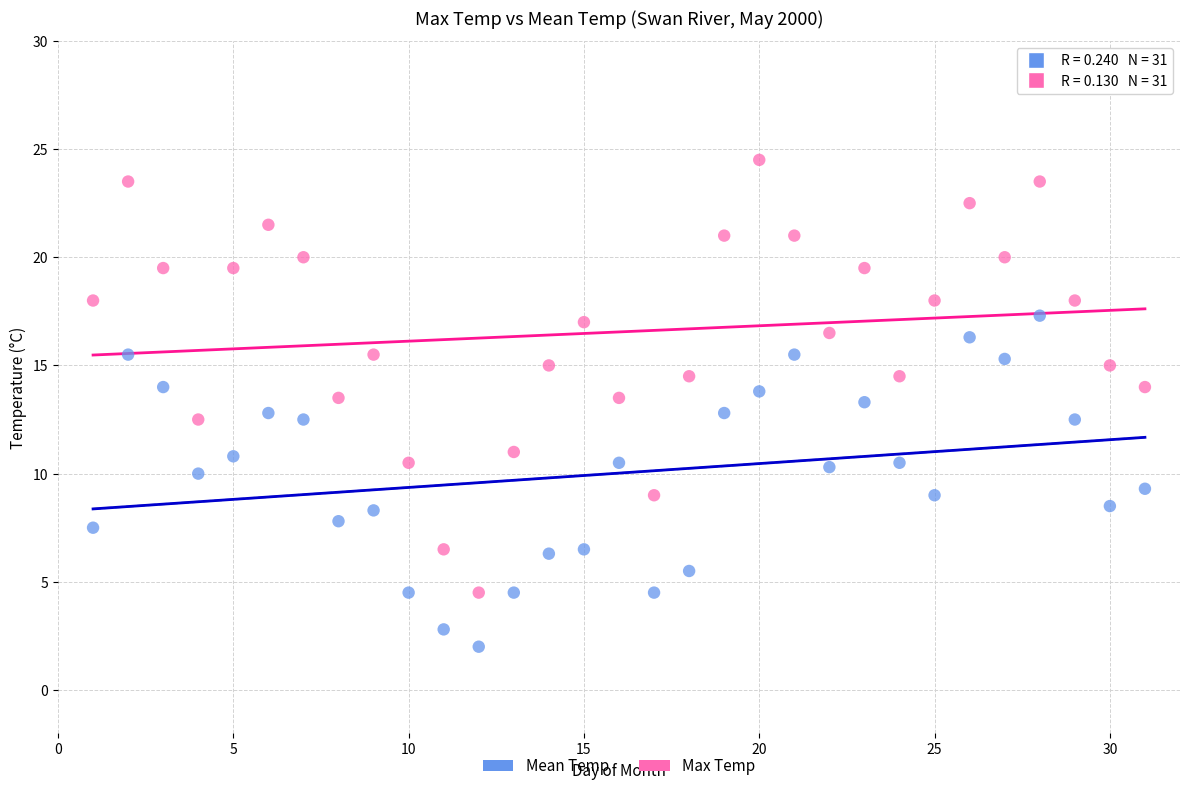

Which series contains the highest Y value?

Max Temp